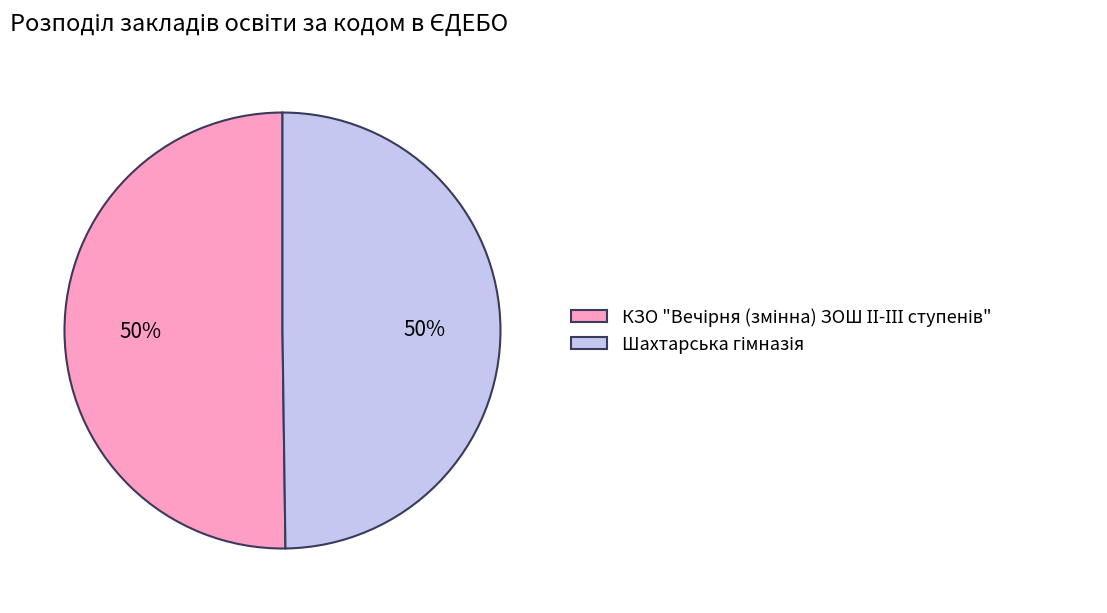

To the nearest percent, what is the average slice percentage?

50%